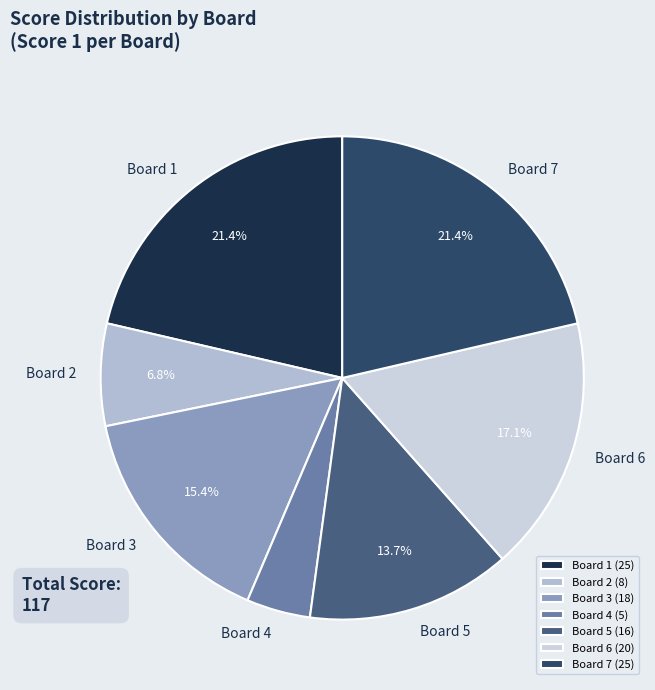

Between Board 7 and Board 3, which is larger?

Board 7